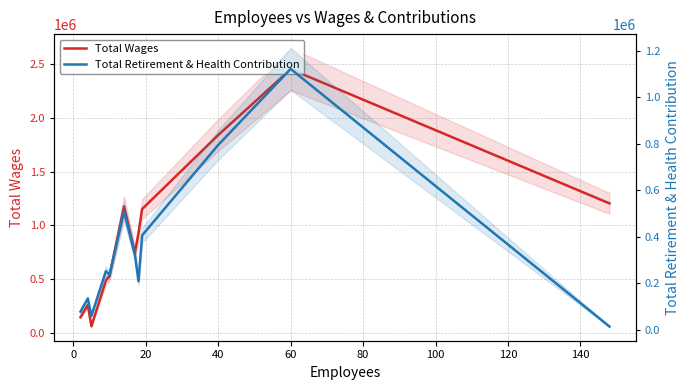

True or false: Total Wages and Total Retirement & Health Contribution cross at least once.

False